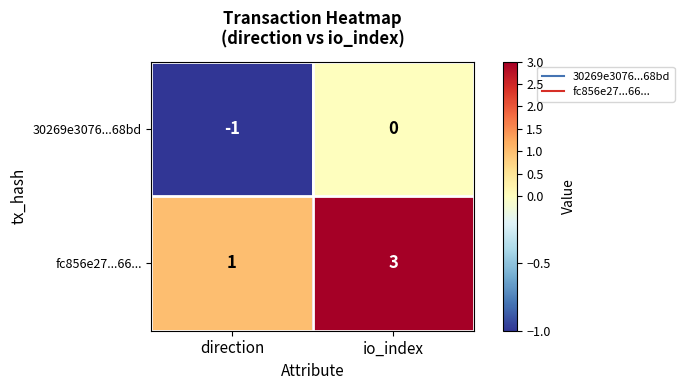

List the series in order of their peak value, lowest first.

30269e3076...68bd, fc856e27...66...